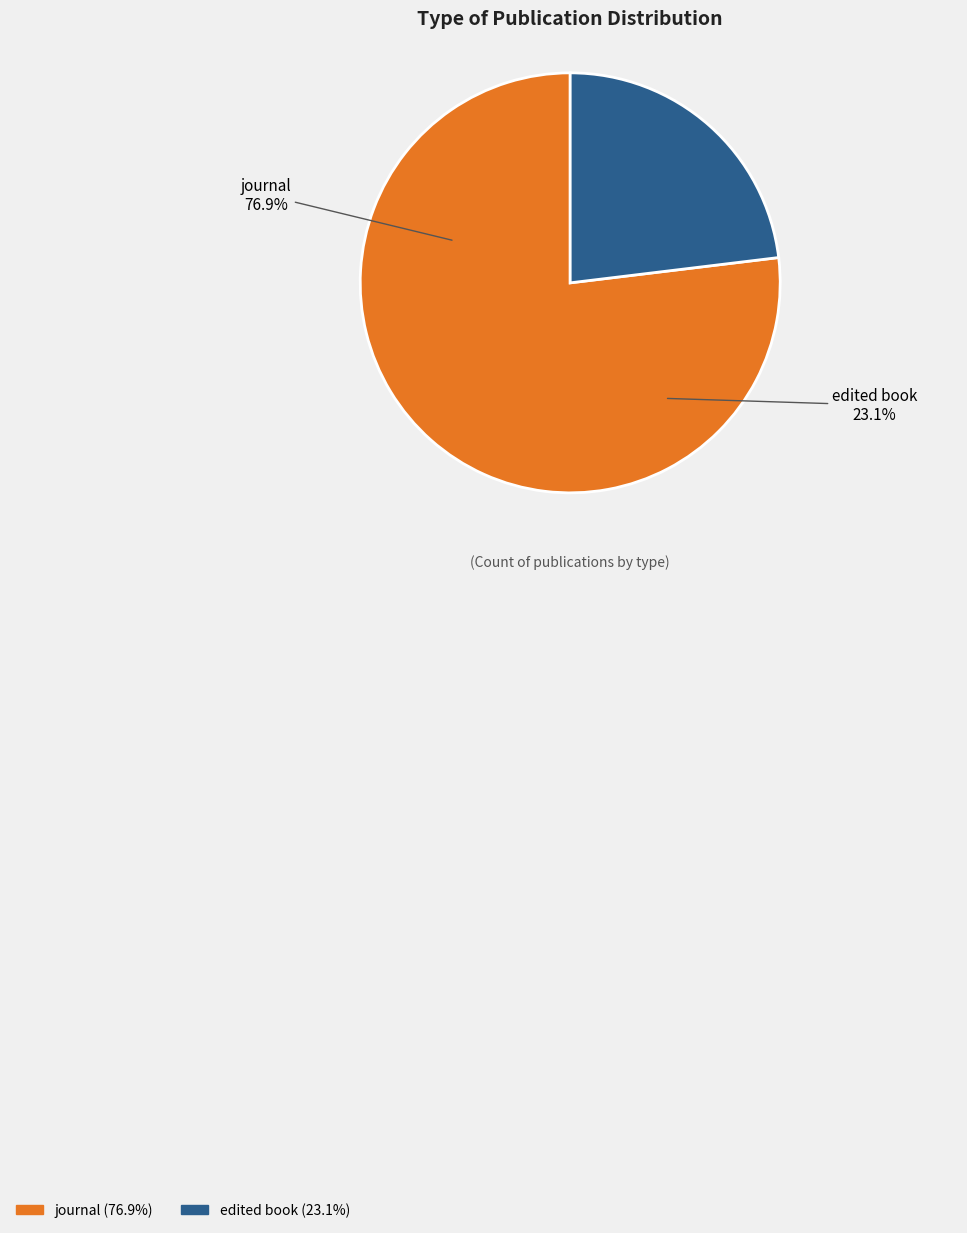

Rank the categories by value from lowest to highest.

edited book, journal